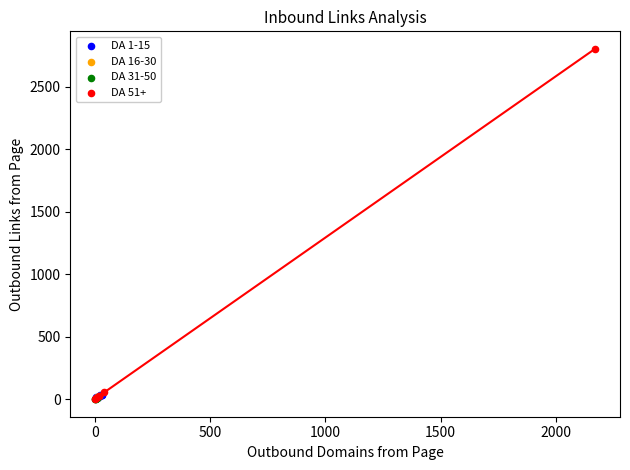

Which series has the widest spread of Y values?

DA 51+